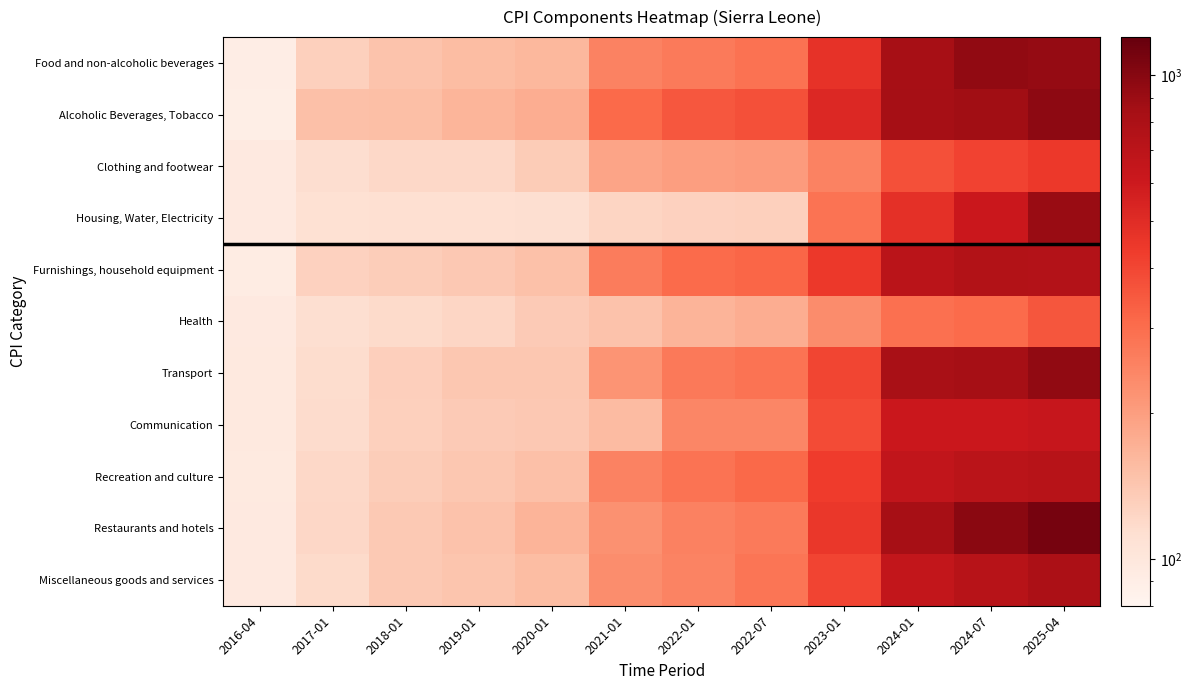

At 2024-01, list the series in order from largest to smallest.

Alcoholic Beverages, Tobacco, Food and non-alcoholic beverages, Restaurants and hotels, Transport, Furnishings, household equipment, Recreation and culture, Miscellaneous goods and services, Communication, Housing, Water, Electricity, Clothing and footwear, Health